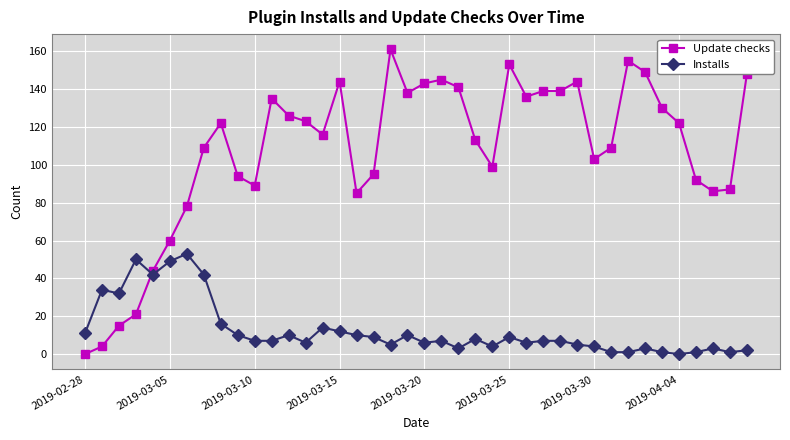

At how many categories does at least one series exceed 6?

40